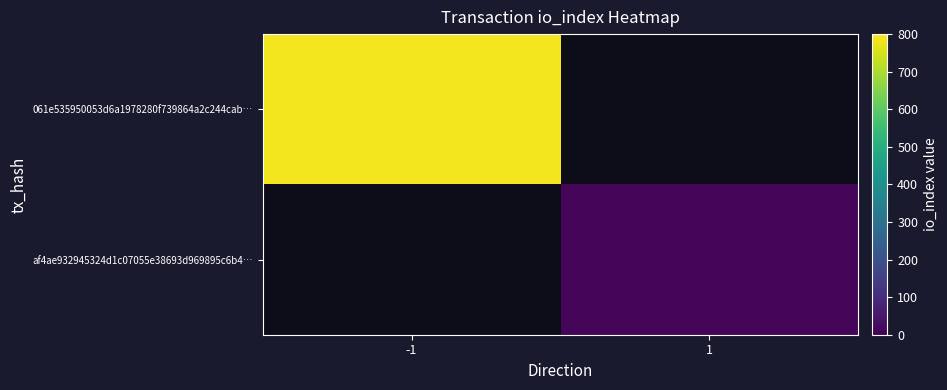

What is the minimum value shown in the chart?

15.0